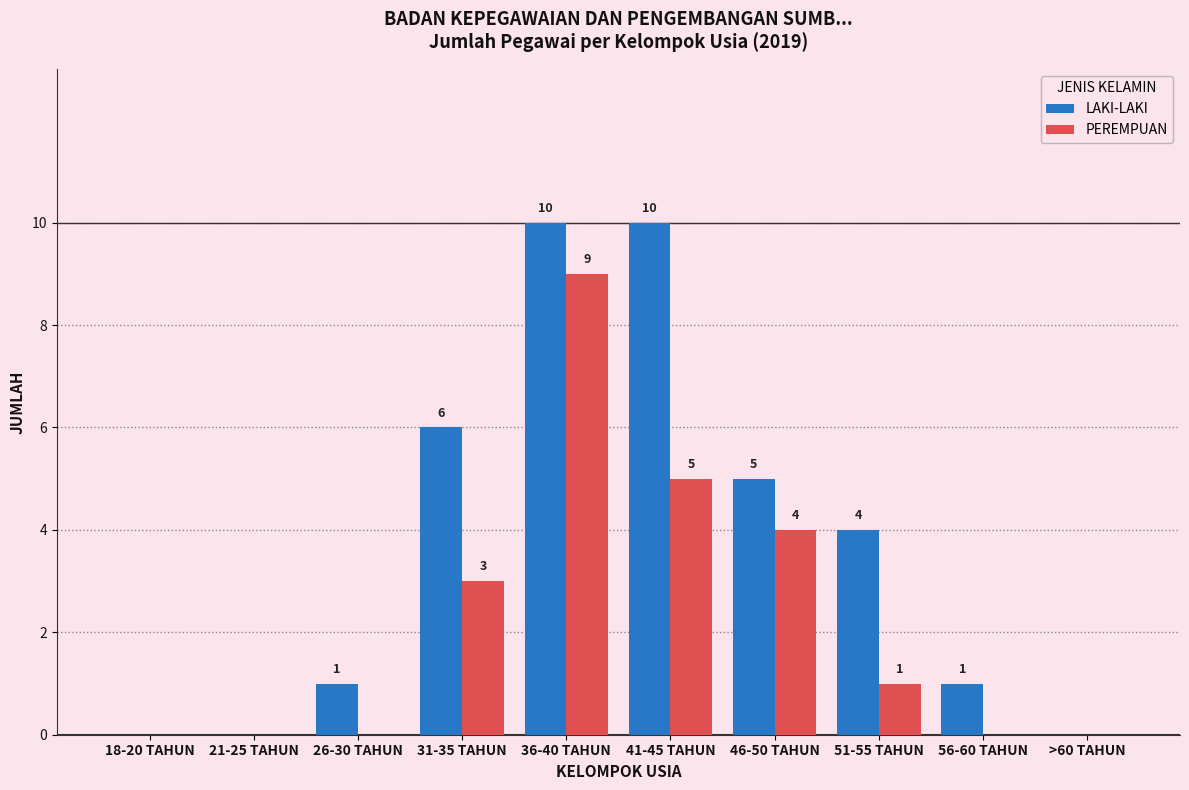

What is the greatest value displayed?

10